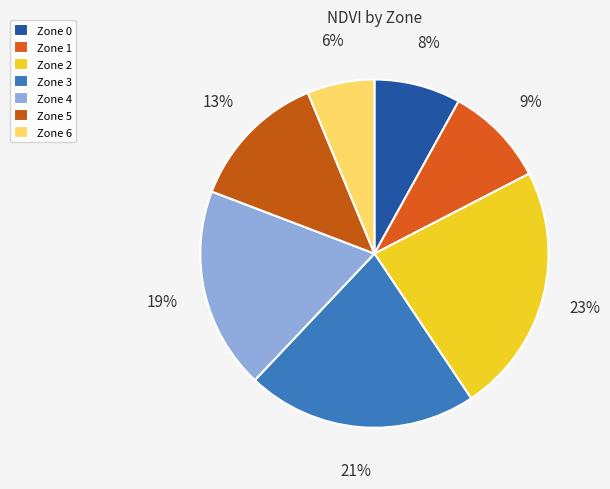

How many segments does this pie chart have?

7